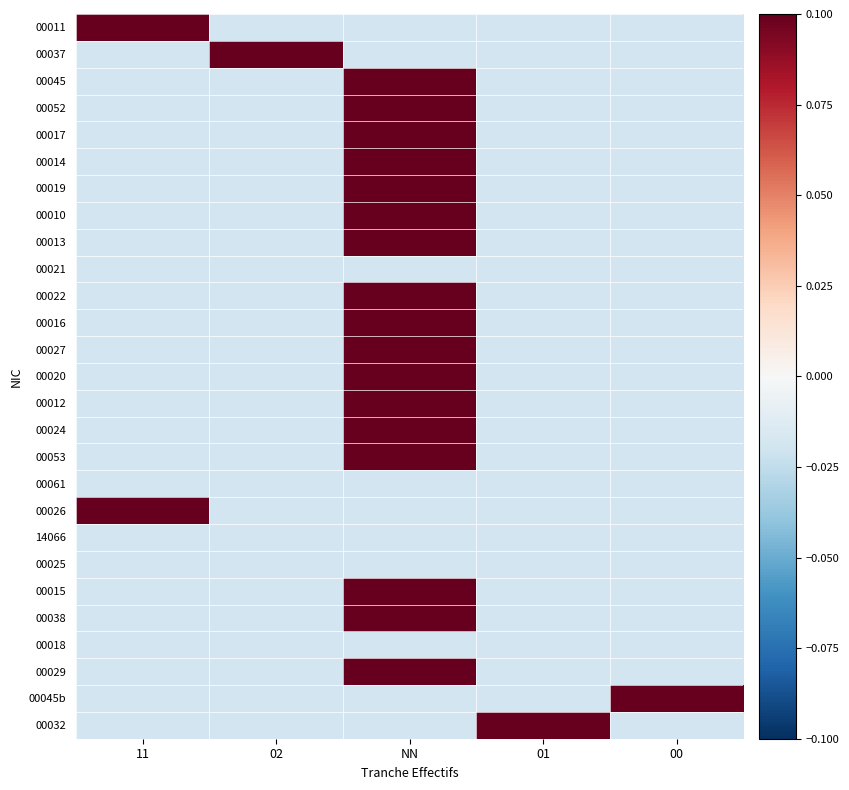

Which has a higher value, 11 or 00?

11